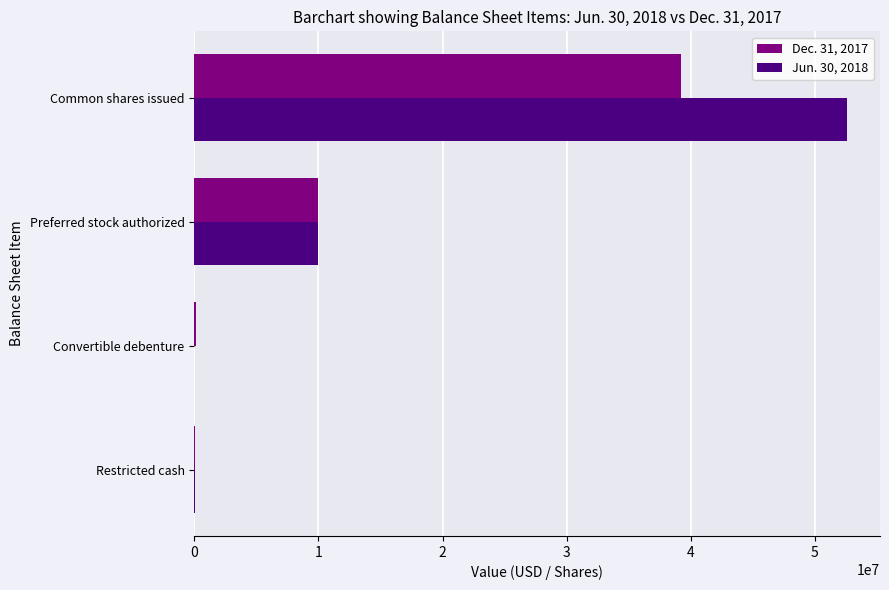

At which label does Jun. 30, 2018 reach its peak?

Common shares issued